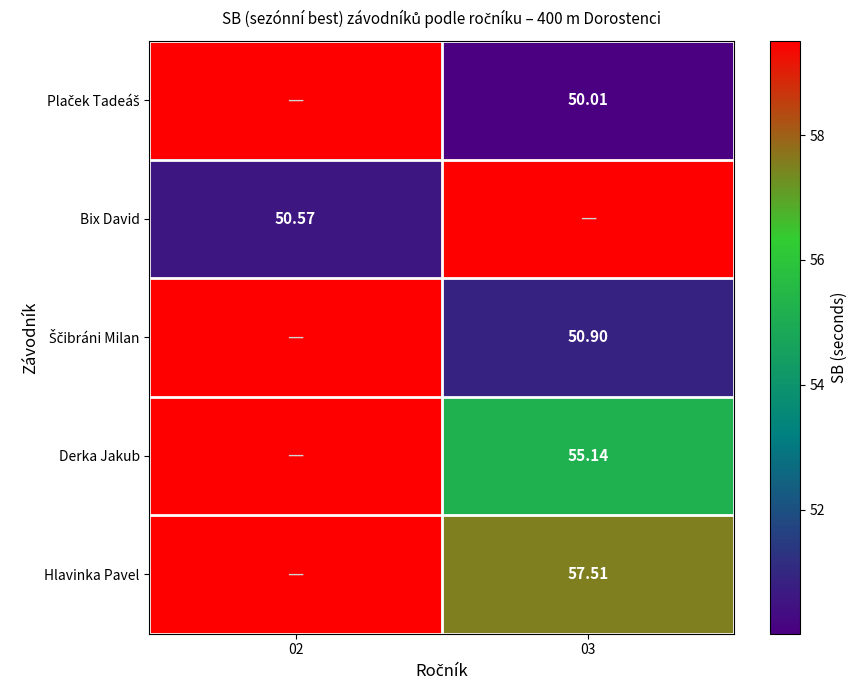

What is the minimum value shown in the chart?

50.0